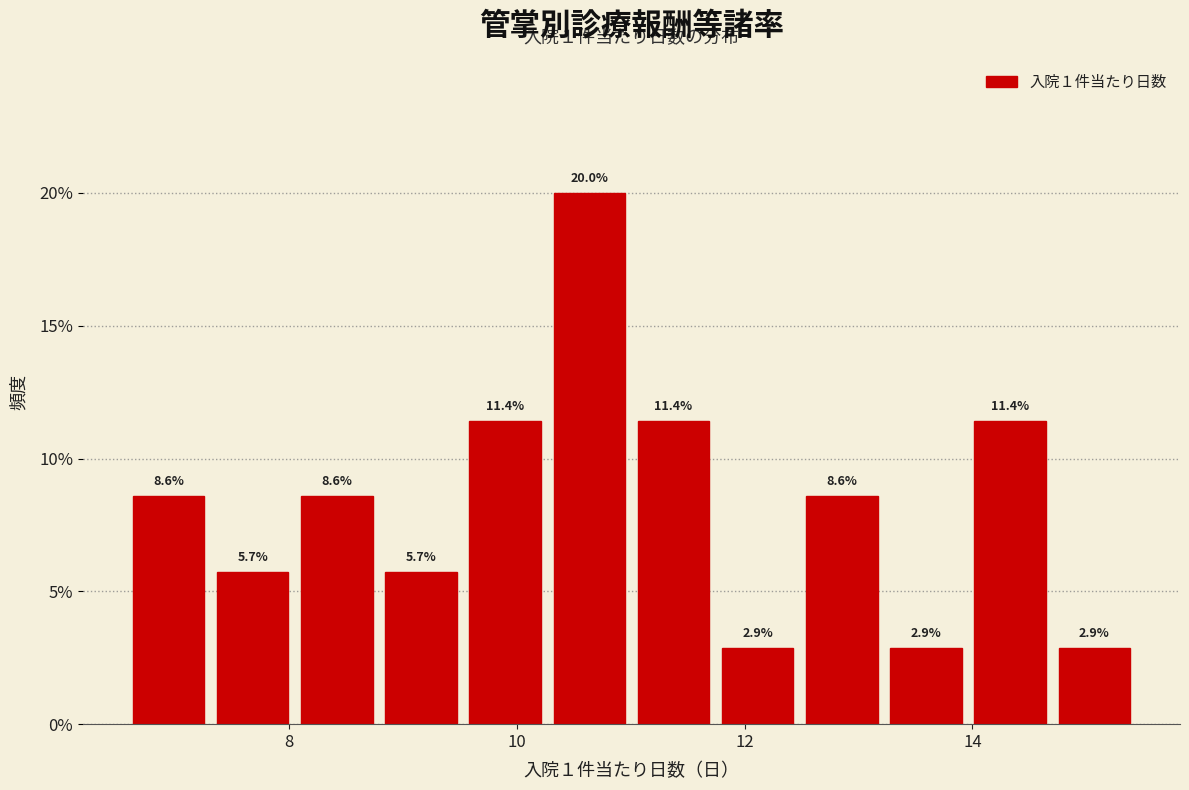

Around what value on the x-axis is the tallest bar? Give the approximate position of its centre, as read against the axis.

10.6